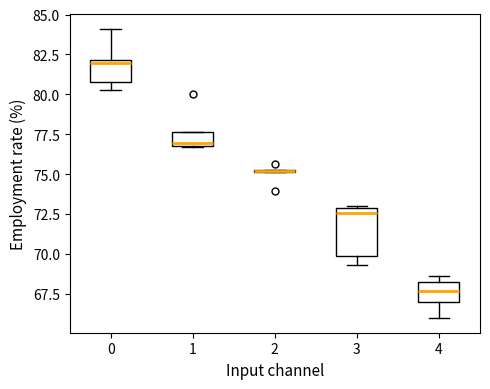

Where is the upper edge of the box at x = 1 on the y-axis? The values are not printed on the chart, so give them approximately, as read against the axis.

77.5